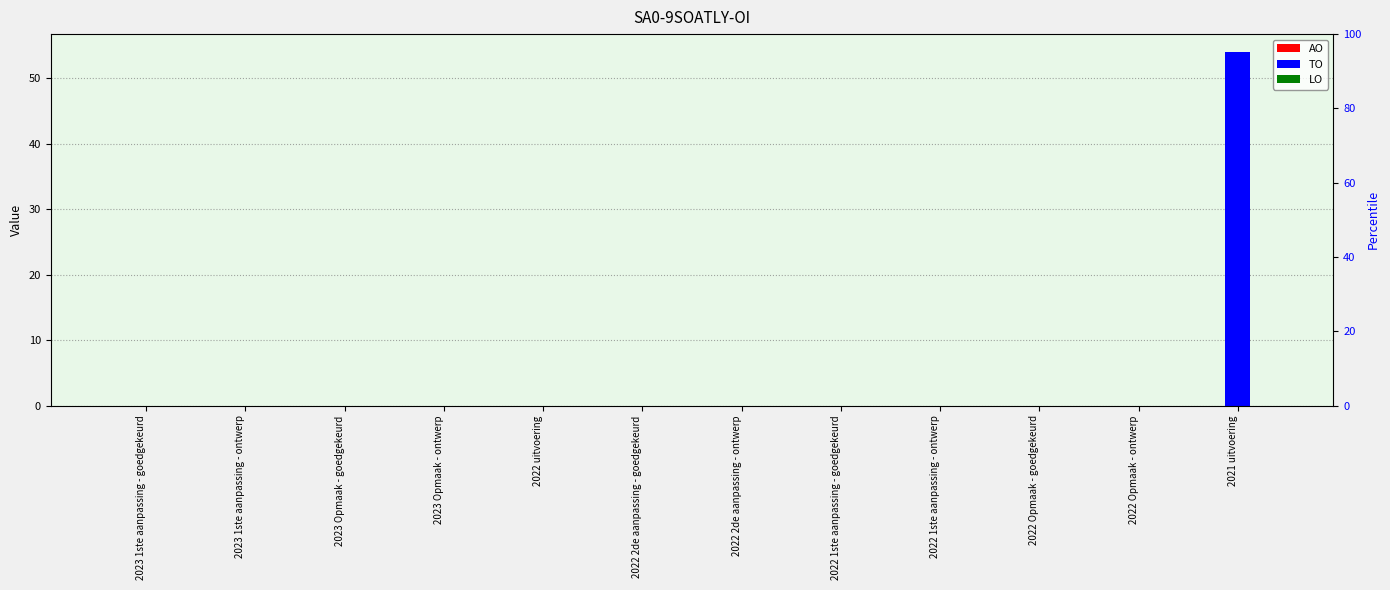

Reading left to right, transcribe all the data shown in this chart.

AO: 2023 1ste aanpassing - goedgekeurd=0	2023 1ste aanpassing - ontwerp=0	2023 Opmaak - goedgekeurd=0	2023 Opmaak - ontwerp=0	2022 uitvoering=0	2022 2de aanpassing - goedgekeurd=0	2022 2de aanpassing - ontwerp=0	2022 1ste aanpassing - goedgekeurd=0	2022 1ste aanpassing - ontwerp=0	2022 Opmaak - goedgekeurd=0	2022 Opmaak - ontwerp=0	2021 uitvoering=0
TO: 2023 1ste aanpassing - goedgekeurd=0	2023 1ste aanpassing - ontwerp=0	2023 Opmaak - goedgekeurd=0	2023 Opmaak - ontwerp=0	2022 uitvoering=0	2022 2de aanpassing - goedgekeurd=0	2022 2de aanpassing - ontwerp=0	2022 1ste aanpassing - goedgekeurd=0	2022 1ste aanpassing - ontwerp=0	2022 Opmaak - goedgekeurd=0	2022 Opmaak - ontwerp=0	2021 uitvoering=54
LO: 2023 1ste aanpassing - goedgekeurd=0	2023 1ste aanpassing - ontwerp=0	2023 Opmaak - goedgekeurd=0	2023 Opmaak - ontwerp=0	2022 uitvoering=0	2022 2de aanpassing - goedgekeurd=0	2022 2de aanpassing - ontwerp=0	2022 1ste aanpassing - goedgekeurd=0	2022 1ste aanpassing - ontwerp=0	2022 Opmaak - goedgekeurd=0	2022 Opmaak - ontwerp=0	2021 uitvoering=0